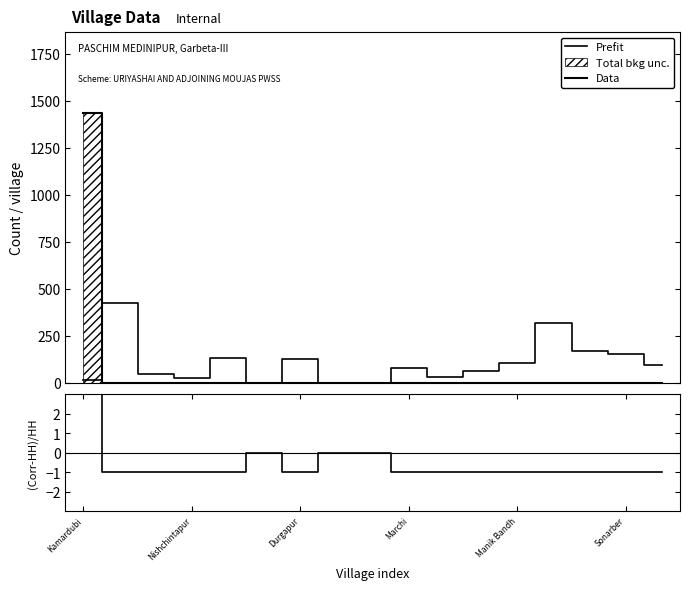

At how many categories does at least one series exceed 1330?

1